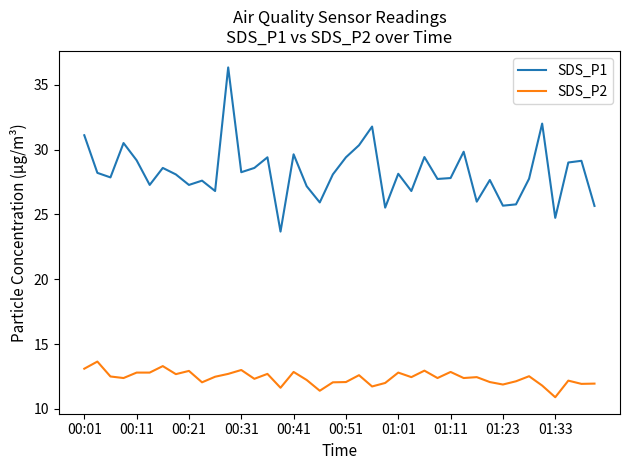

Which series has the largest total across all categories?

SDS_P1